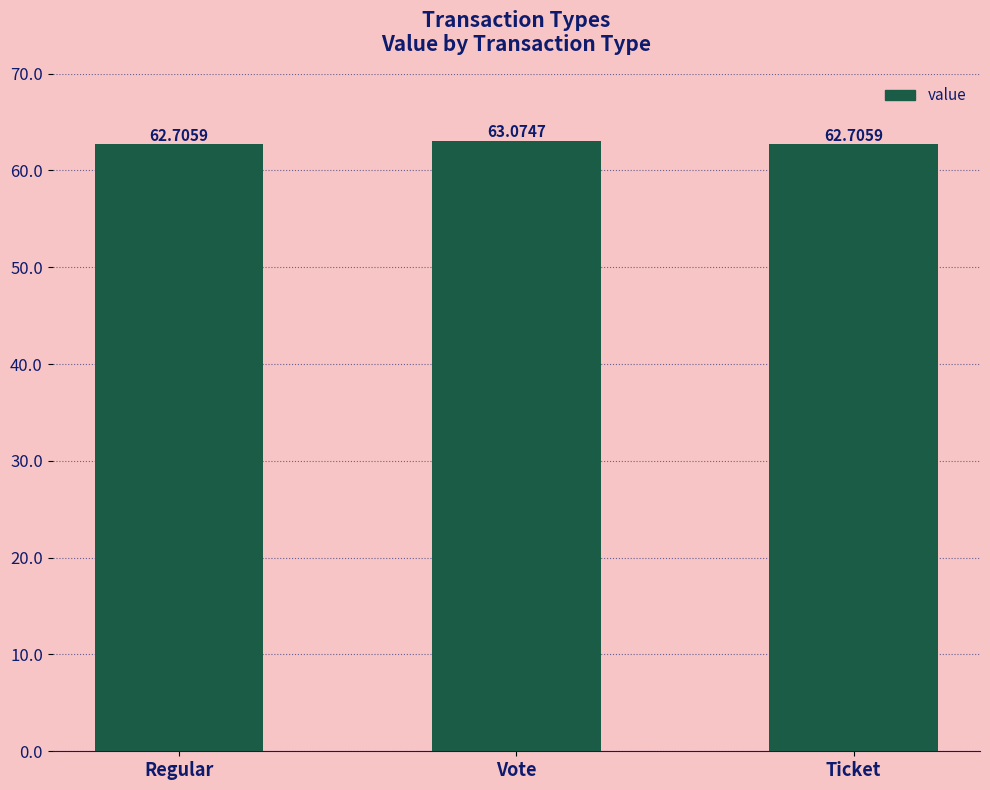

True or false: the data shows 63.1 at Vote.

True